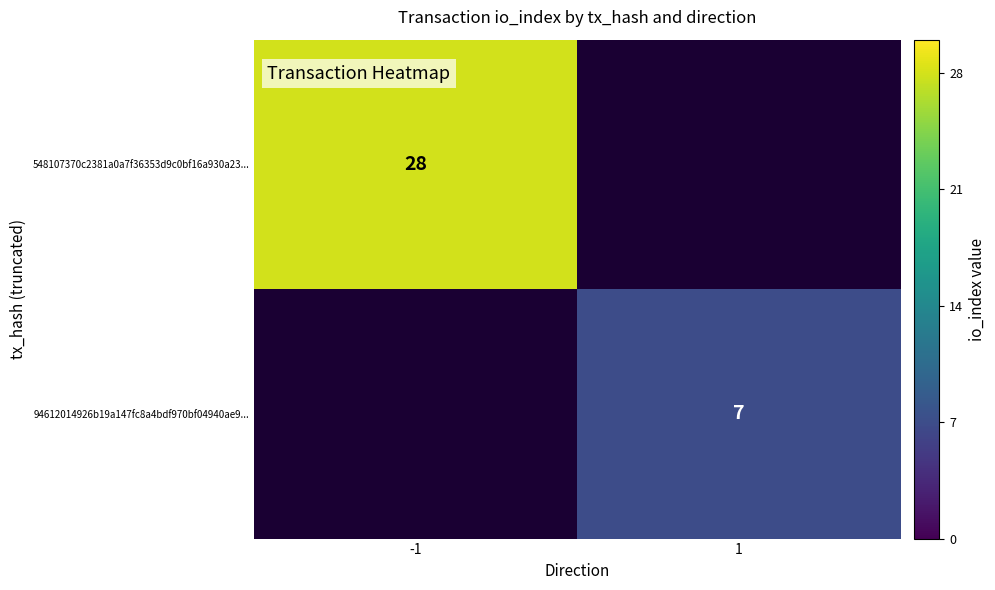

Which category has the highest value across all series?

-1